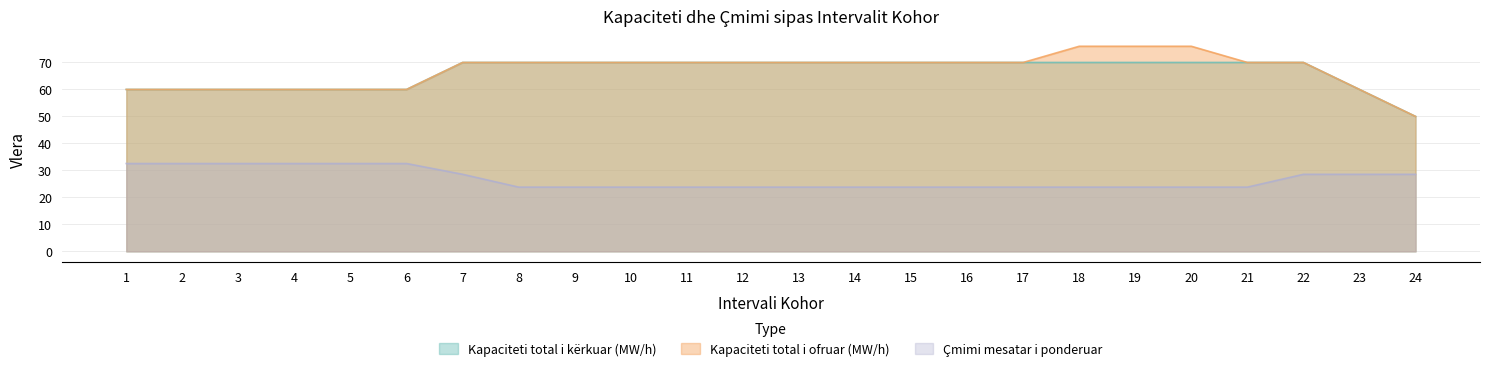

Is the value of Kapaciteti total i kërkuar (MW/h) at 7 greater than the value of Çmimi mesatar i ponderuar at 19?

Yes